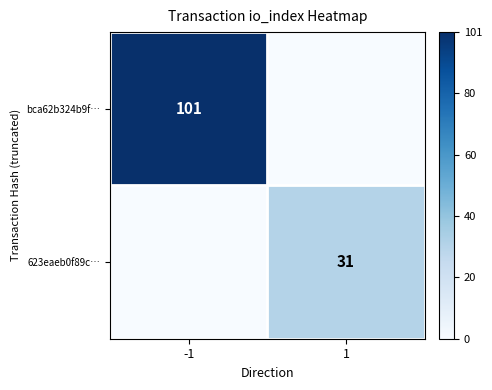

At how many categories does at least one series exceed 0?

2